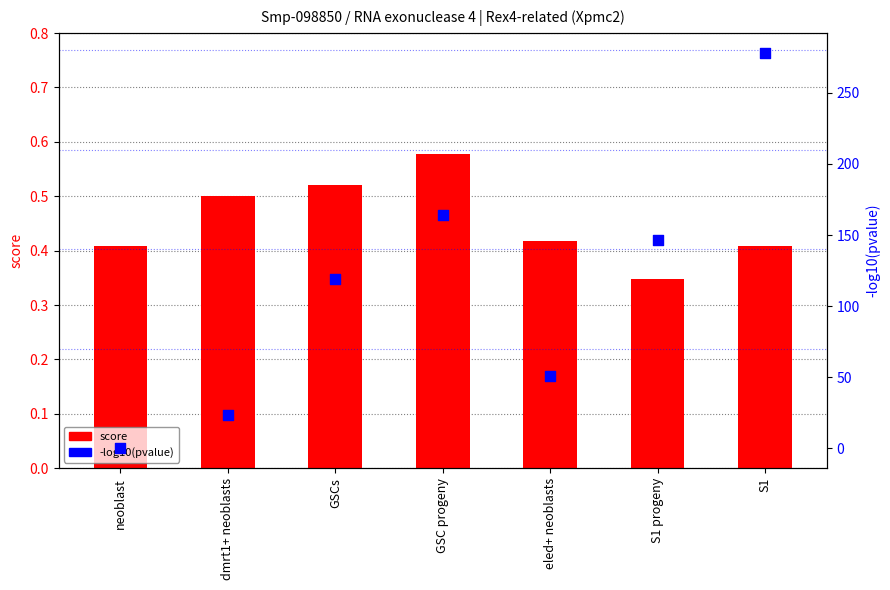

Is the value of score at GSC progeny greater than the value of -log10(pvalue) at eled+ neoblasts?

No